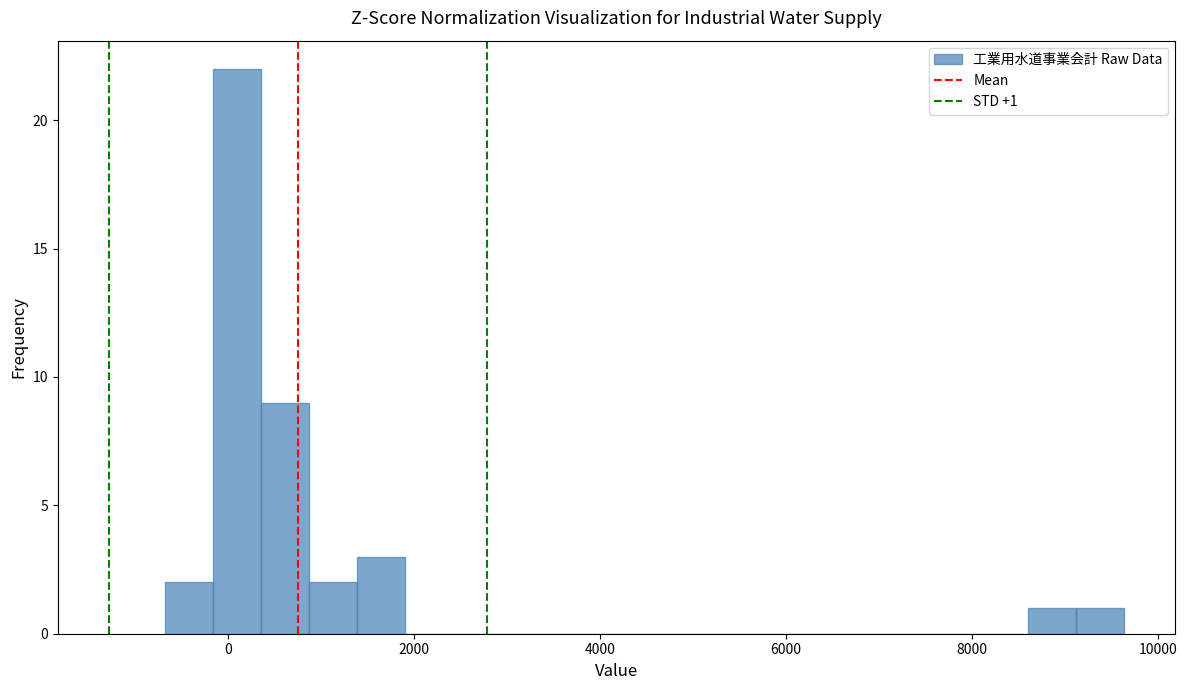

Around what value on the x-axis is the tallest bar? Give the approximate position of its centre, as read against the axis.

0